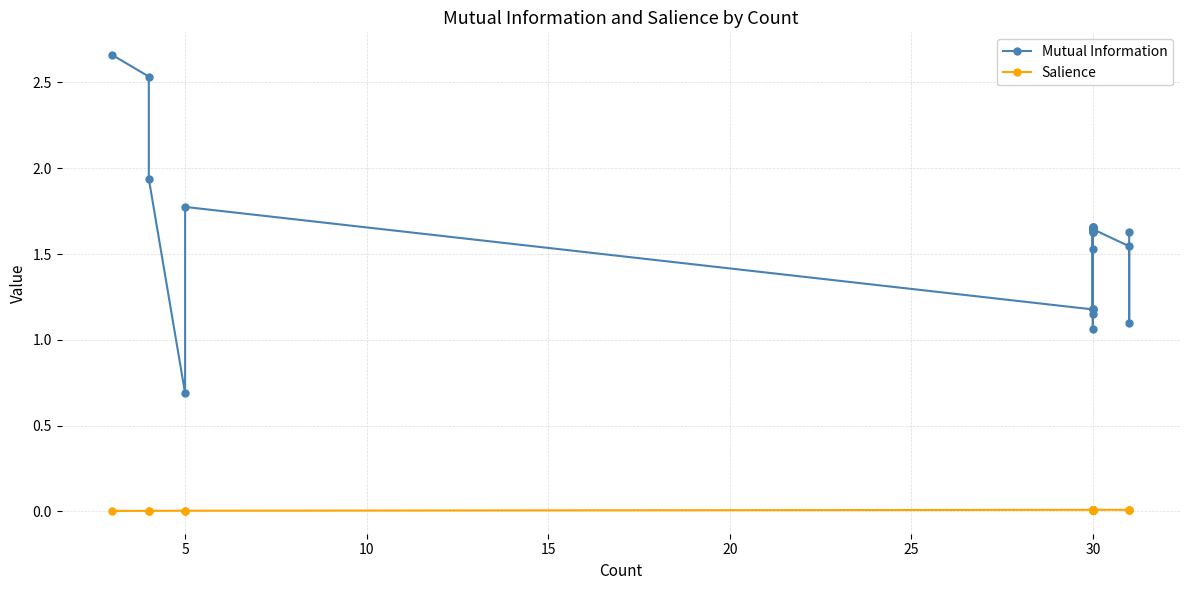

The Salience series shows 0.0 at 30. True or false?

True